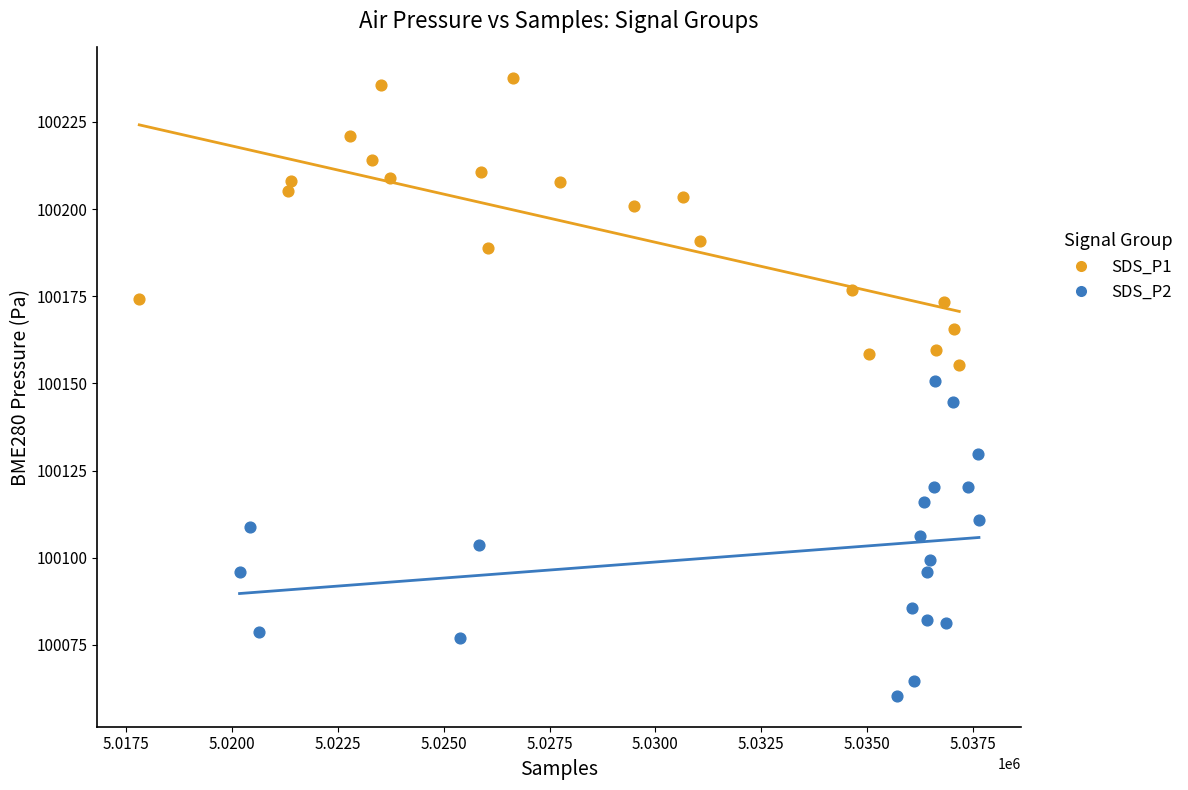

Which series contains the highest Y value?

SDS_P1